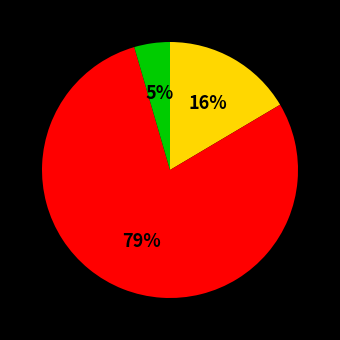

Does any single category account for the majority?

Yes